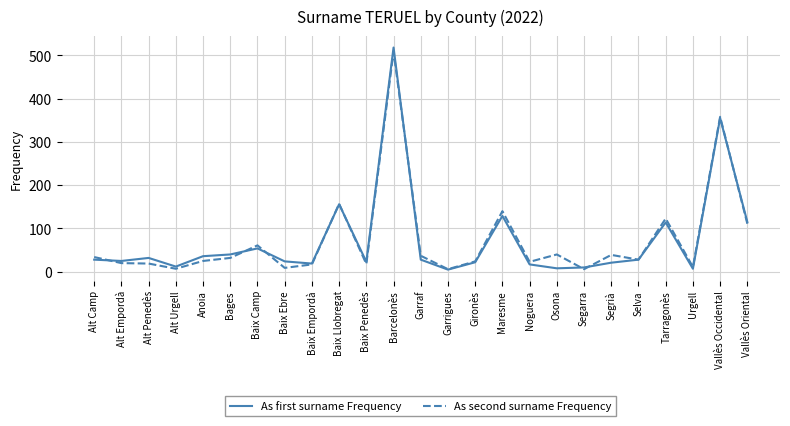

What is the spread (max minus min) of values at Segrià?

18